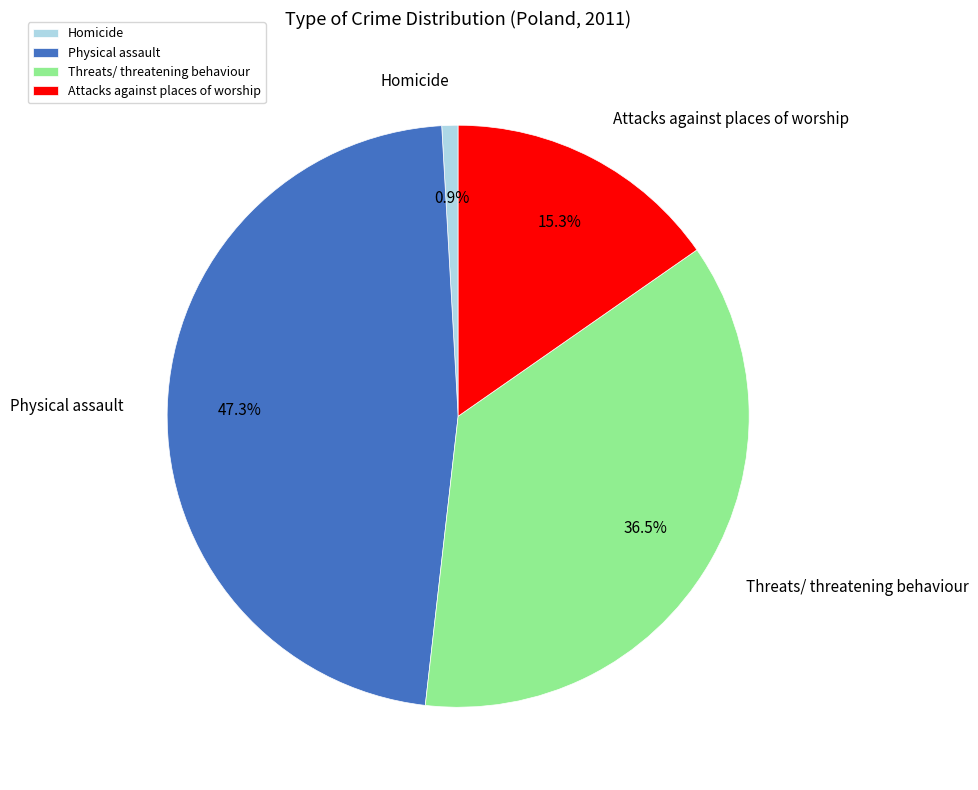

Approximately how many times larger is the value at Threats/ threatening behaviour compared to Attacks against places of worship?

2.4